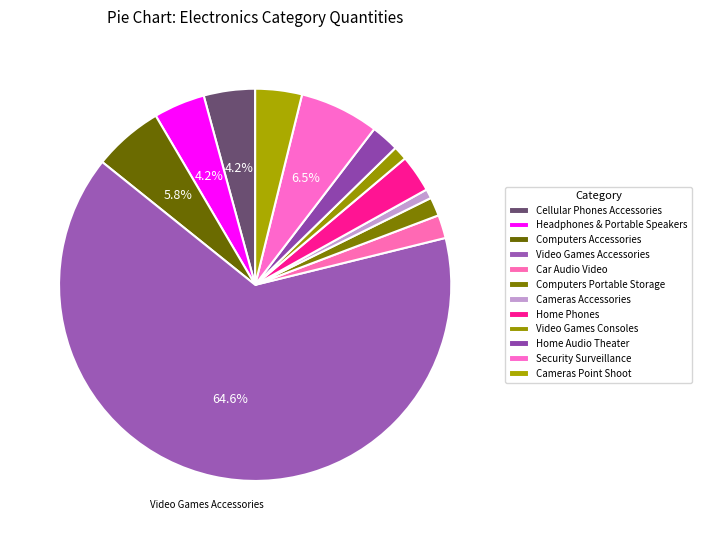

How much of the chart is everything except Headphones & Portable Speakers?

95.8%